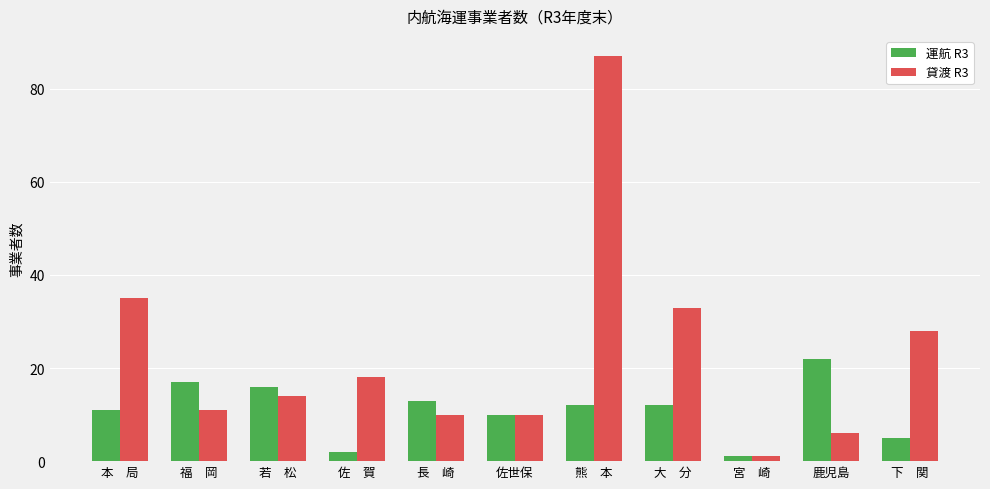

What is the total value across all series at 熊　本?

99